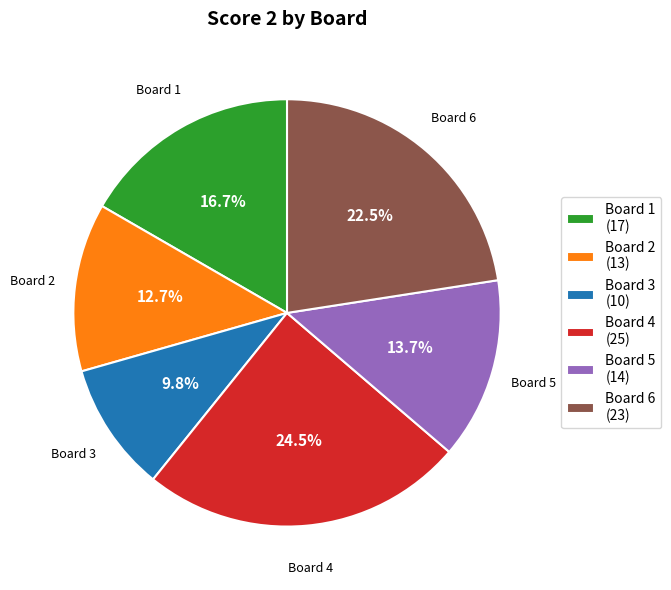

To the nearest percent, what is the average slice percentage?

17%